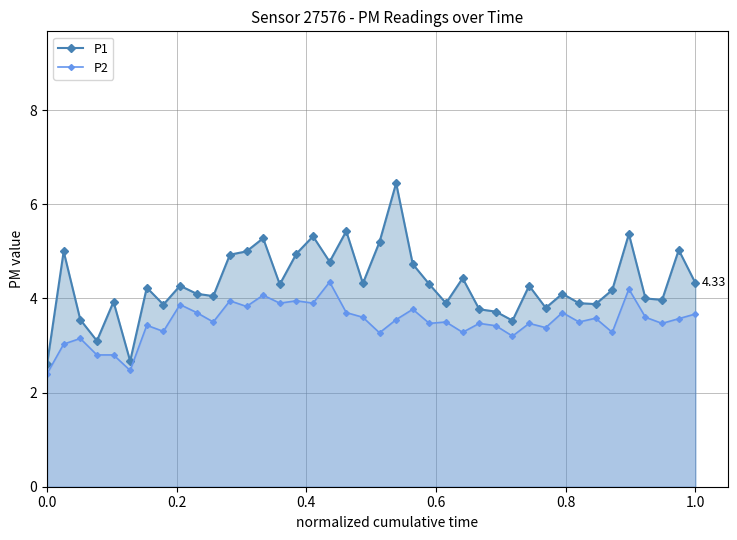

True or false: P1 has more than 1 points higher than both neighbors.

True